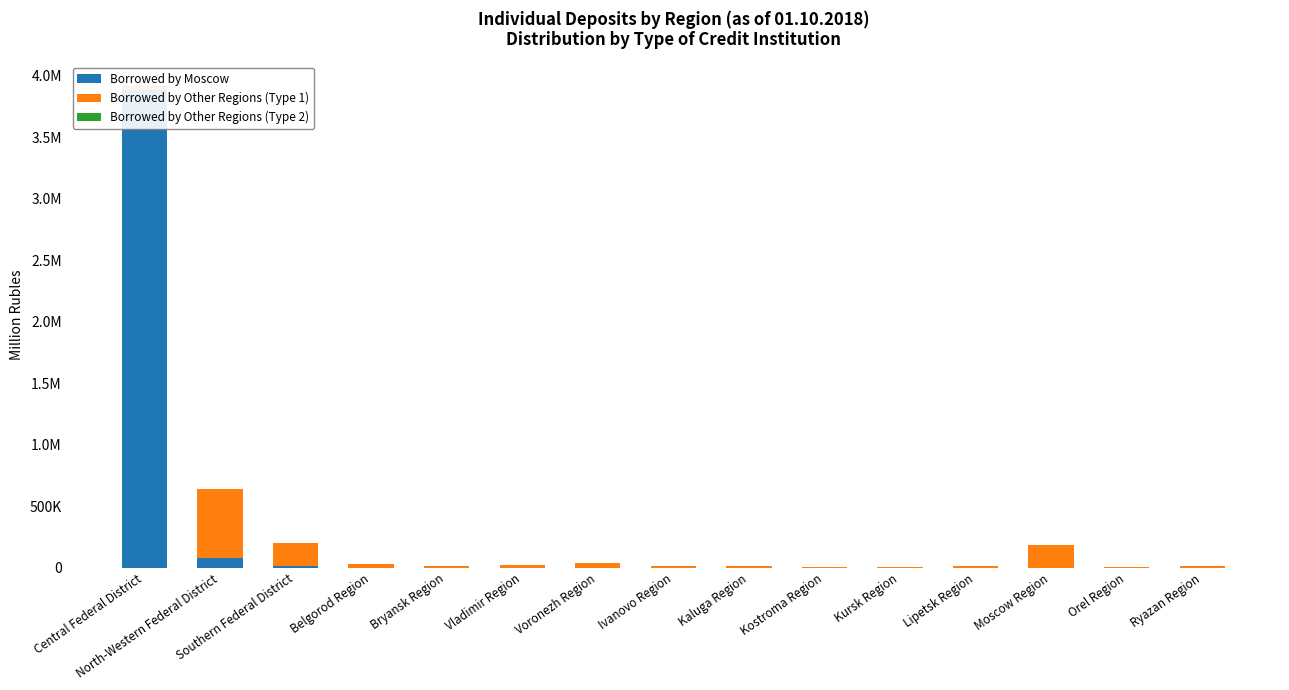

How many data points does each series have?

15